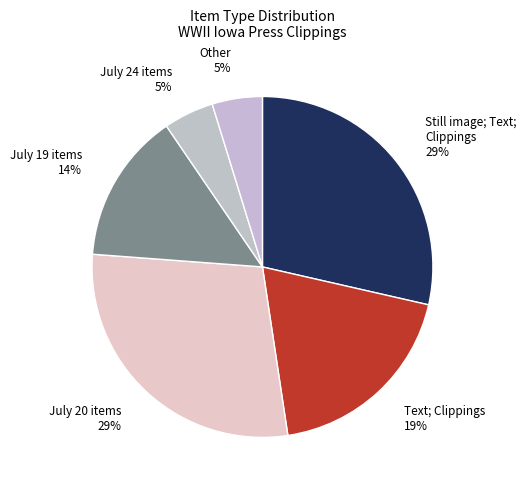

Between July 24 items and July 19 items, which is larger?

July 19 items